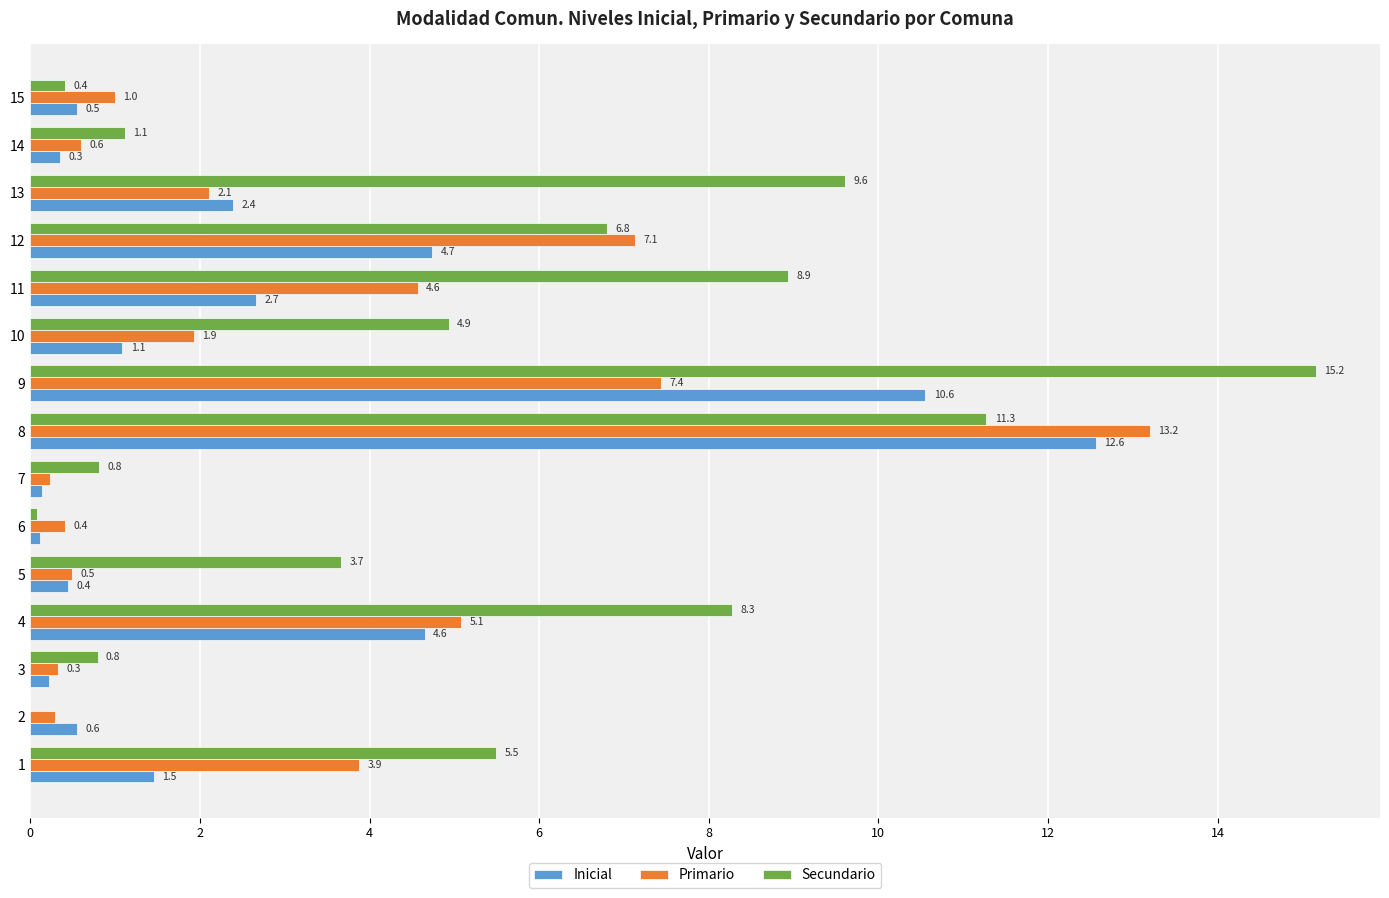

The value of Secundario at 12 is 4.5. True or false?

False